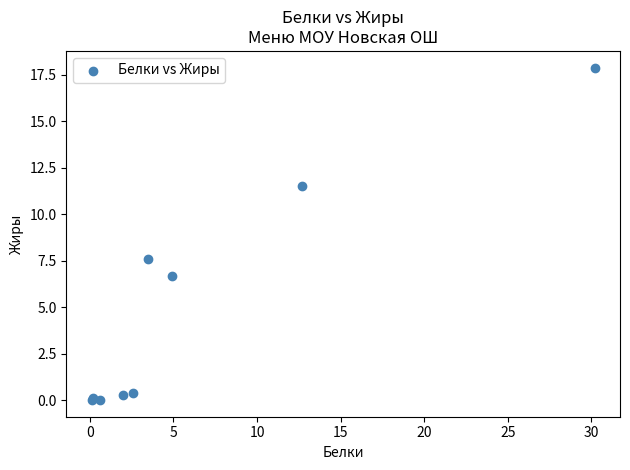

What Y value in the scatter plot is closest to 8?

7.6